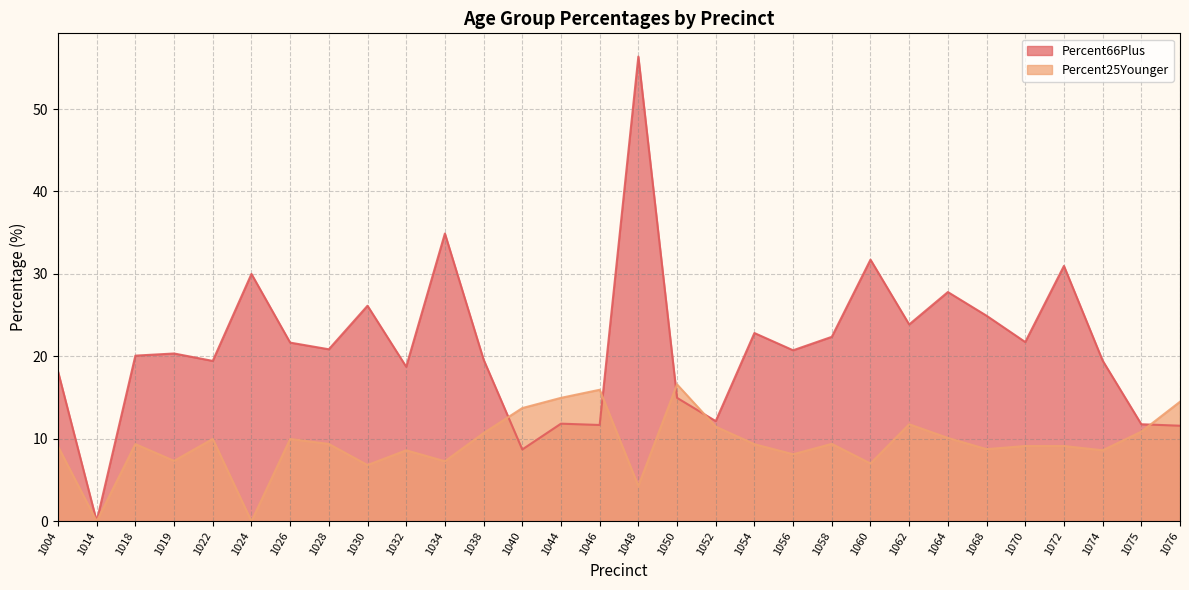

Does the chart display data point markers on the line(s)?

No